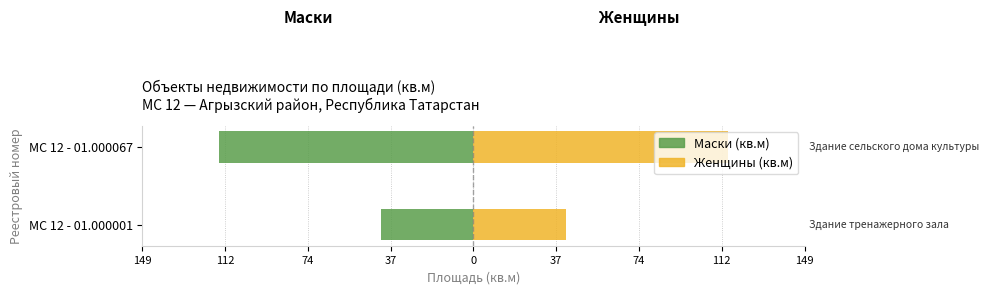

Does the chart contain stacked bars?

No